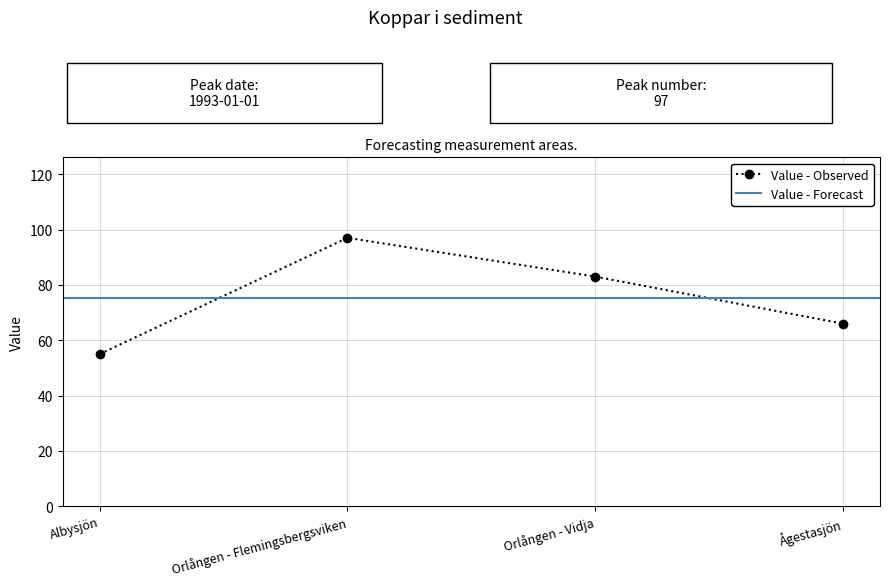

Rank the categories by Value - Observed value from highest to lowest.

Orlången - Flemingsbergsviken, Orlången - Vidja, Ågestasjön, Albysjön